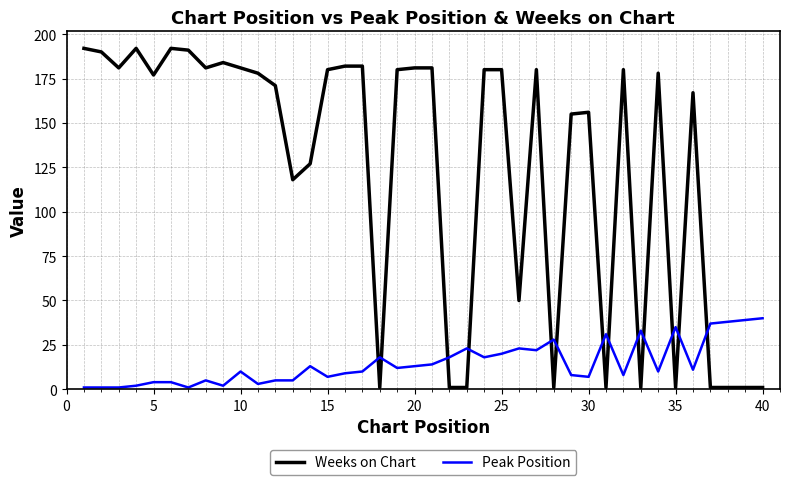

Rank the series by their average value, from lowest to highest.

Peak Position, Weeks on Chart